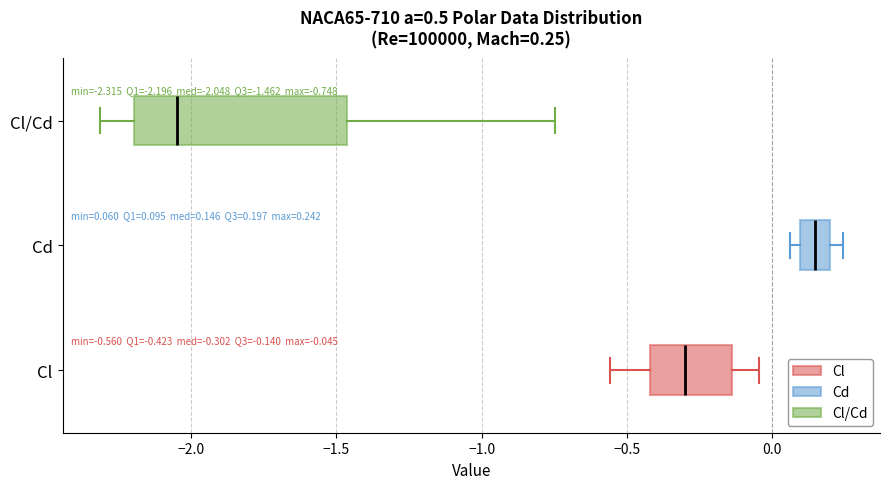

Which box has the furthest to the right median line?

Cd